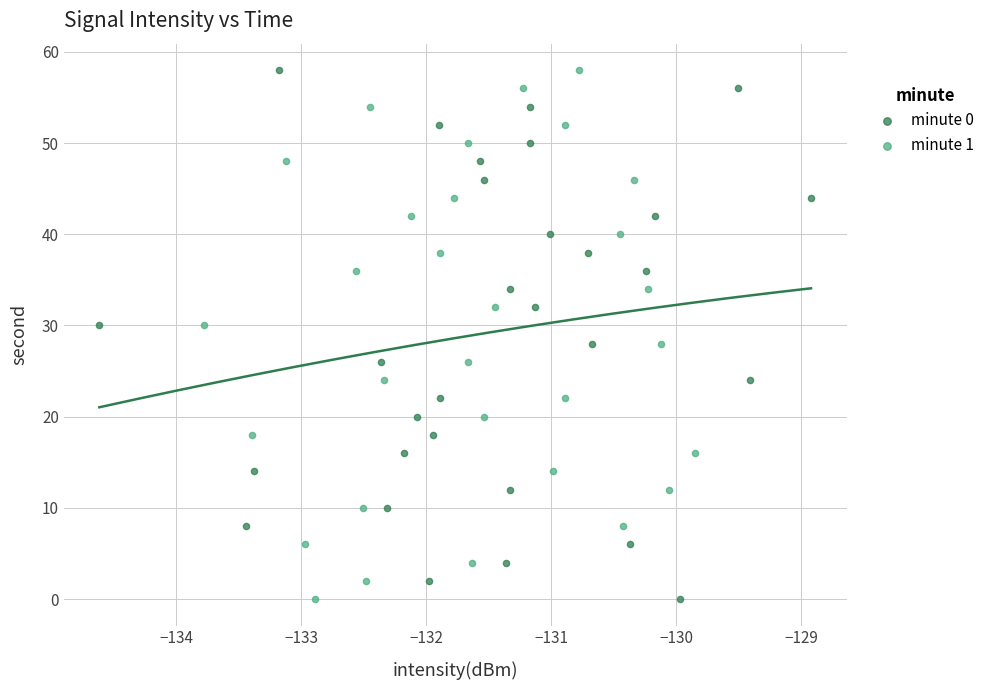

What are all the series names shown in the legend?

minute 0, minute 1